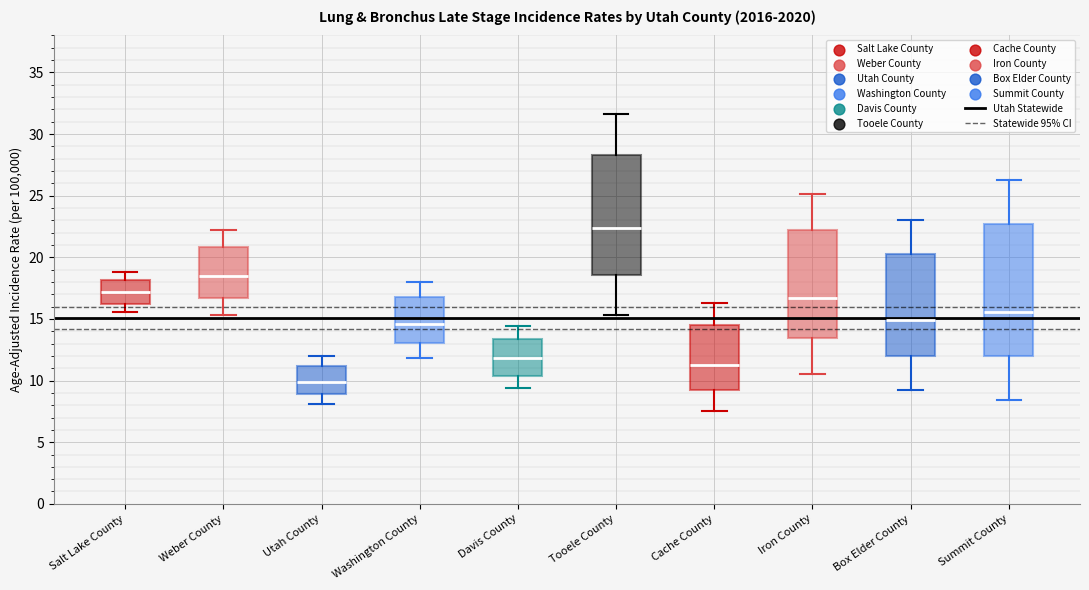

Reading left to right, transcribe this box plot: for each box, give where its median line is, the range the box spans, and where its two whiskers end, as read against the y-axis. The values are not printed on the chart, so give them approximately, as read against the axis.

Salt Lake County: median 17.0, box 16.0 to 18.0, whiskers 15.5 to 19.0
Weber County: median 18.5, box 16.5 to 21.0, whiskers 15.5 to 22.0
Utah County: median 10.0, box 9.0 to 11.0, whiskers 8.0 to 12.0
Washington County: median 14.5, box 13.0 to 17.0, whiskers 12.0 to 18.0
Davis County: median 12.0, box 10.5 to 13.5, whiskers 9.5 to 14.5
Tooele County: median 22.5, box 18.5 to 28.5, whiskers 15.5 to 31.5
Cache County: median 11.5, box 9.5 to 14.5, whiskers 7.5 to 16.5
Iron County: median 16.5, box 13.5 to 22.0, whiskers 10.5 to 25.0
Box Elder County: median 15.0, box 12.0 to 20.0, whiskers 9.0 to 23.0
Summit County: median 15.5, box 12.0 to 22.5, whiskers 8.5 to 26.5